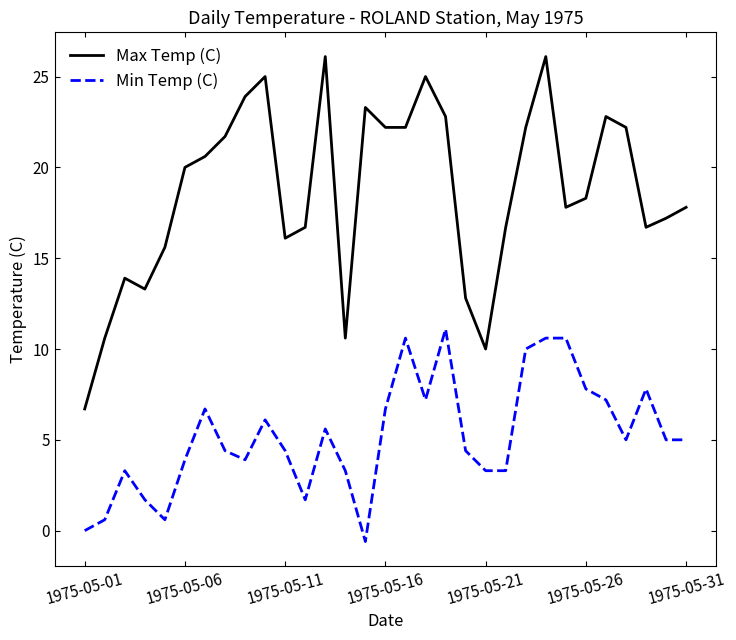

What is the minimum value for Max Temp (C)?

6.7